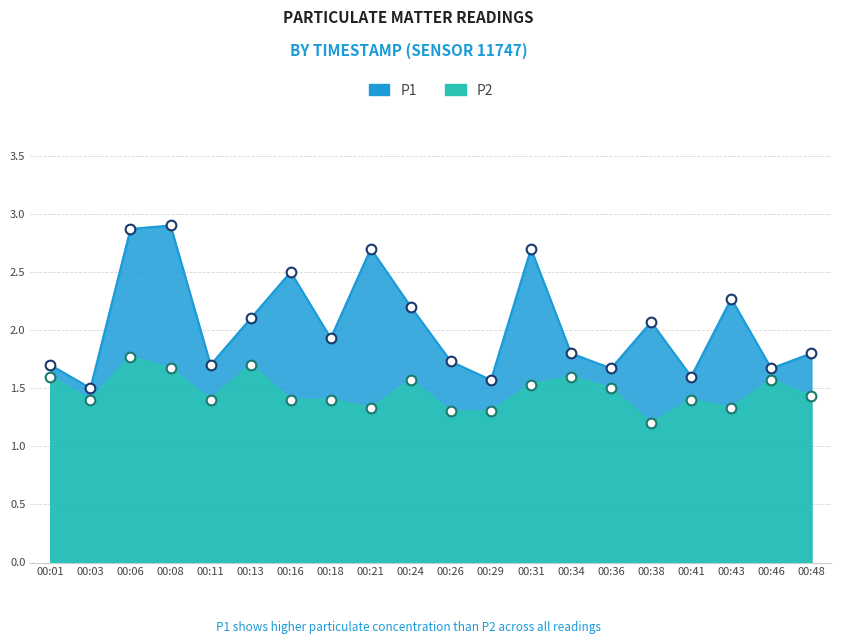

What is the sum of the P1 values at 00:48 and 00:29?

3.4